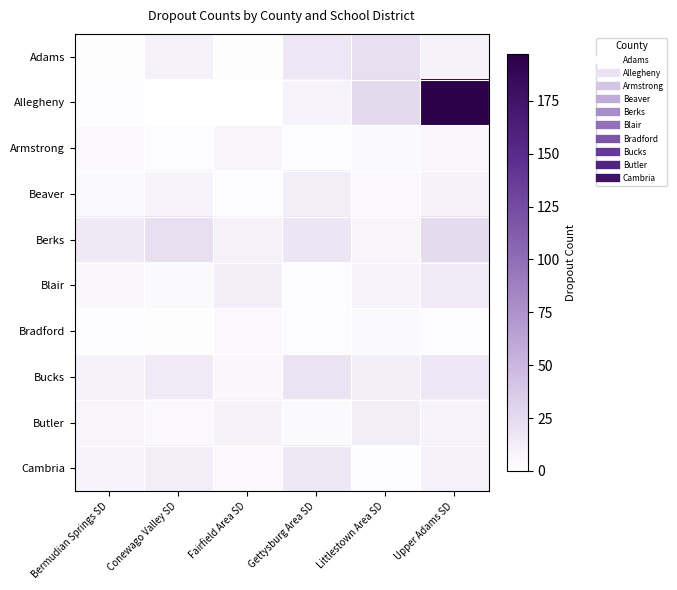

Which series has the largest range (max minus min)?

Allegheny